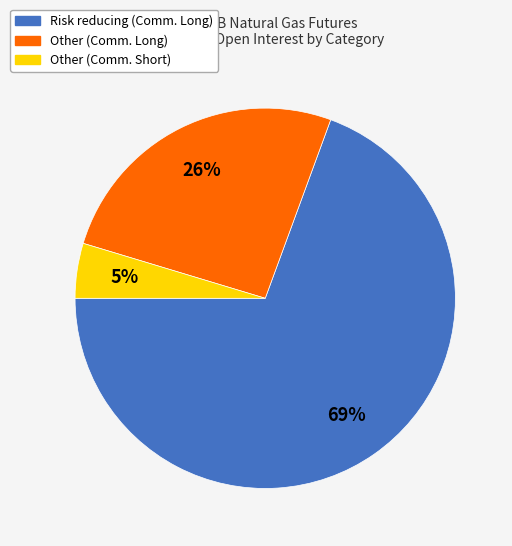

Does any single category account for the majority?

Yes